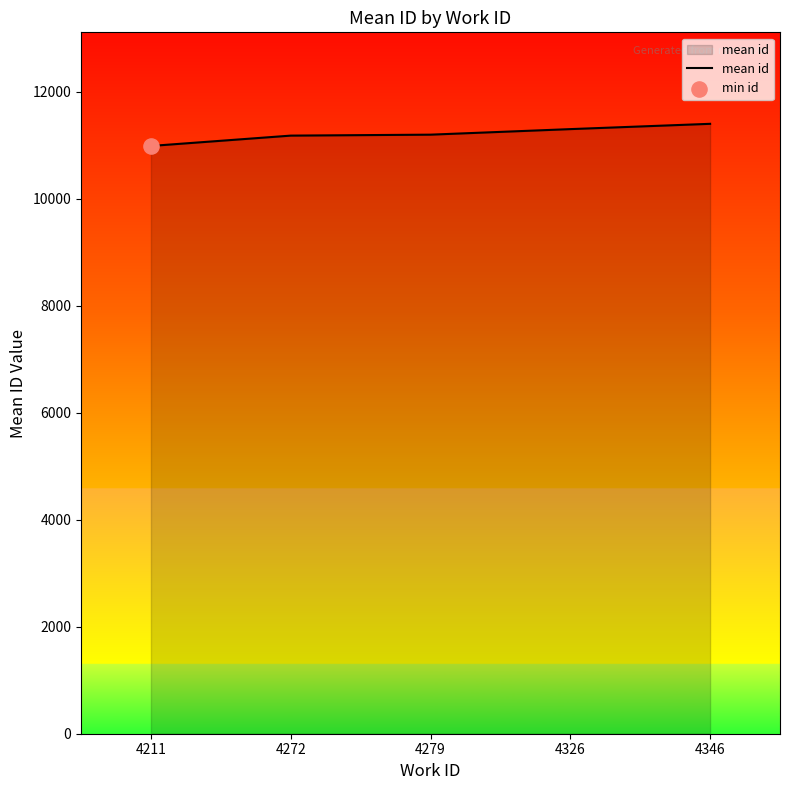

What is the change in value from 4279 to 4326?

+103.7